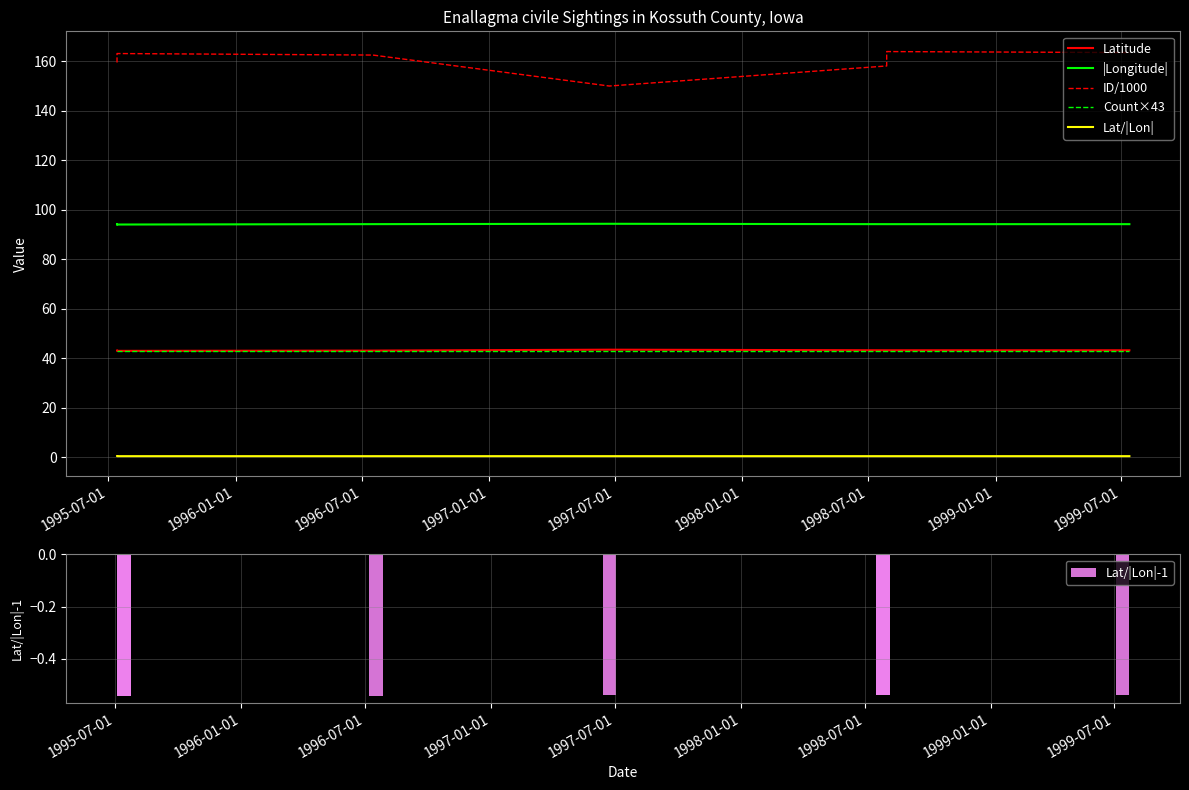

Between 1995-07-01 and 1996-01-01, which series saw the biggest shift?

ID/1000